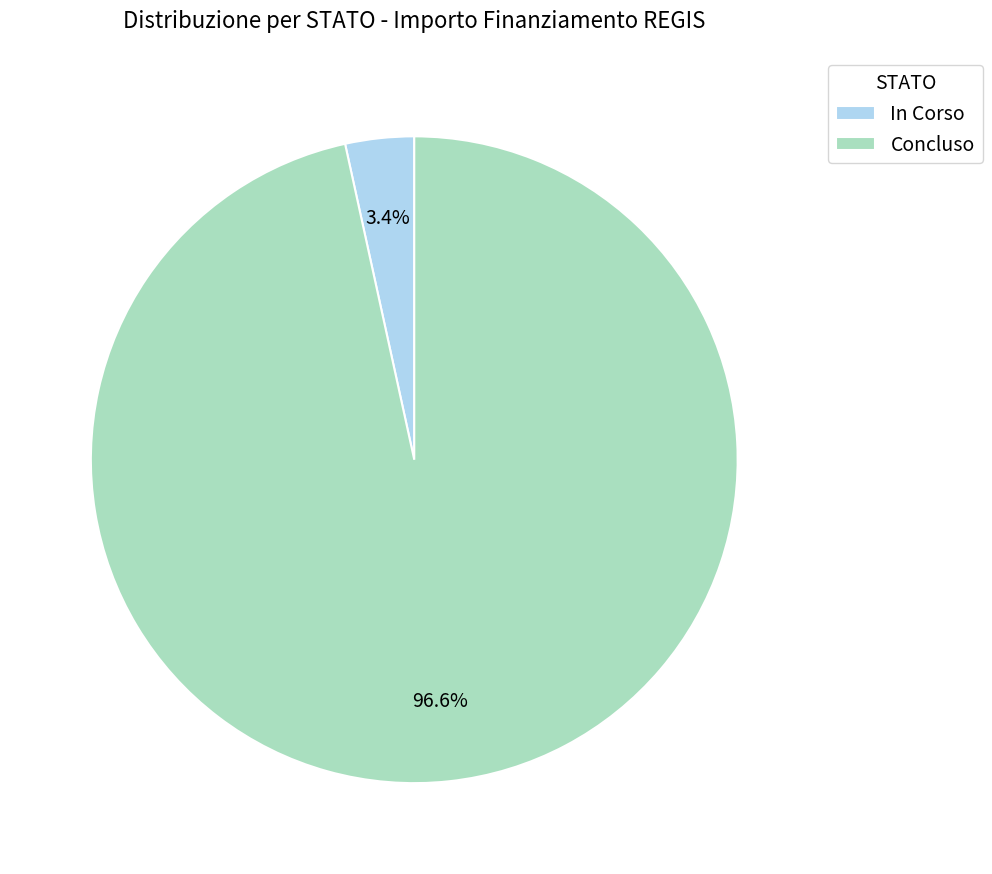

Which category has the biggest portion of the pie?

Concluso